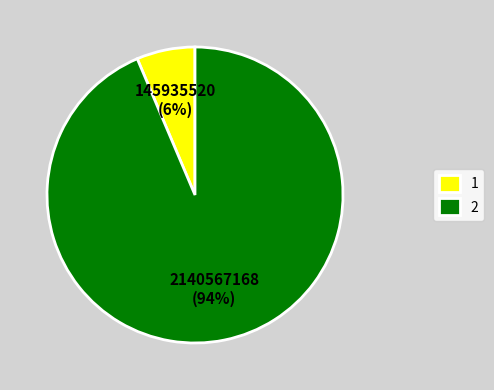

What is the largest slice in the pie chart?

2